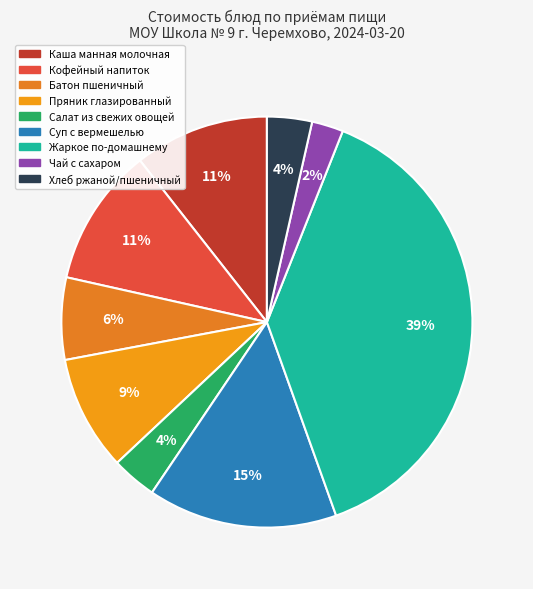

Does Чай с сахаром represent more than half of the total?

No